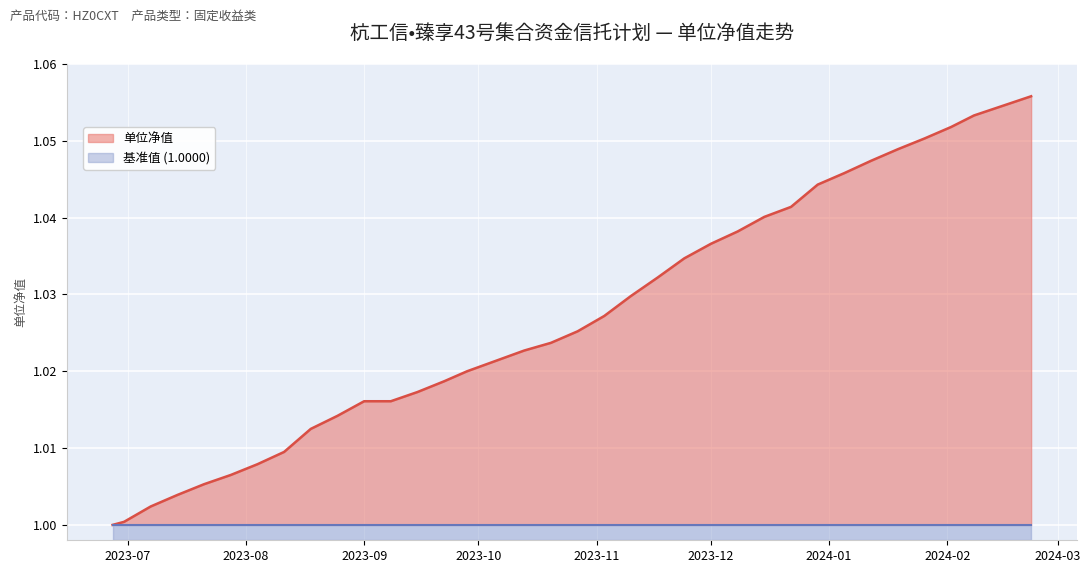

Reading left to right, what are all the values shown in this chart?

1.0	1.0	1.0	1.0	1.0	1.0	1.0	1.0	1.0	1.0	1.0	1.0	1.0	1.0	1.0	1.0	1.0	1.0	1.0	1.0	1.0	1.0	1.0	1.0	1.0	1.0	1.0	1.0	1.0	1.0	1.1	1.1	1.1	1.1